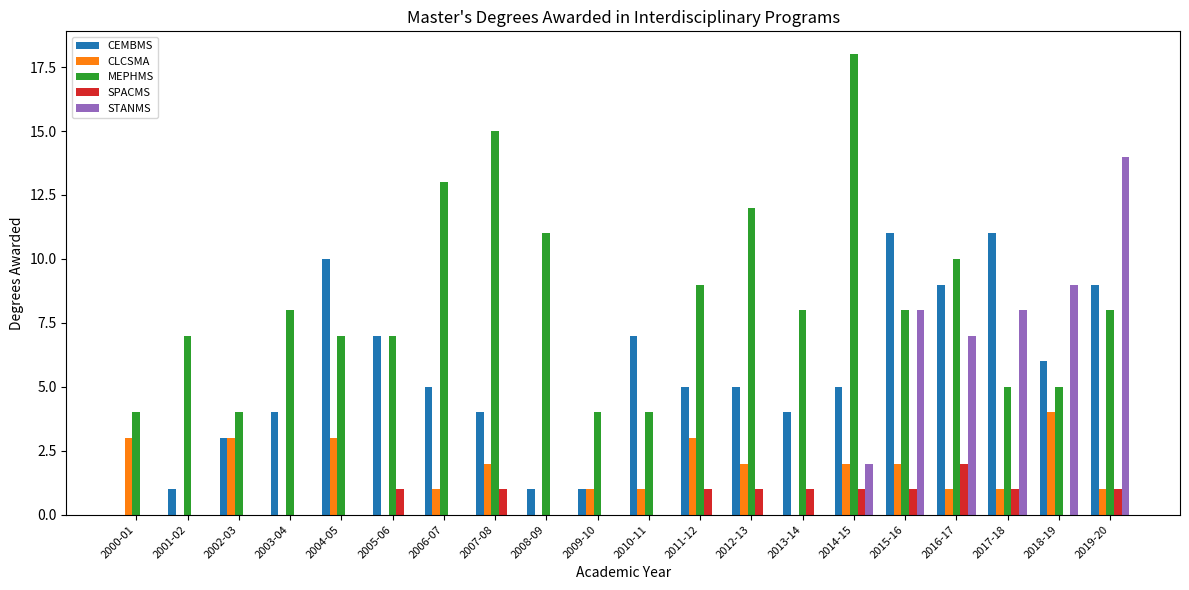

What is the sum of all MEPHMS values?

167